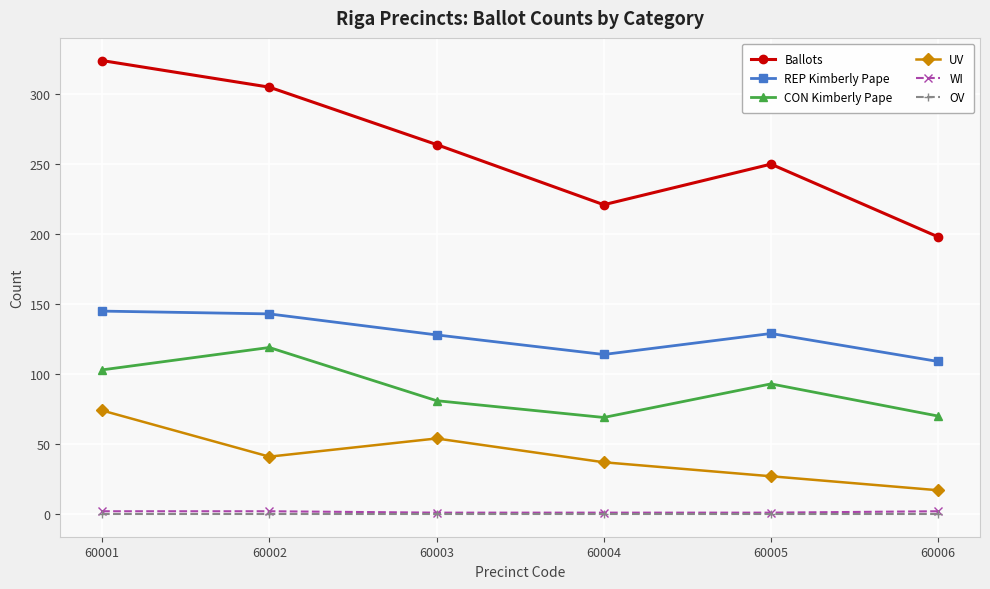

The REP Kimberly Pape series shows 109 at 60006. True or false?

True